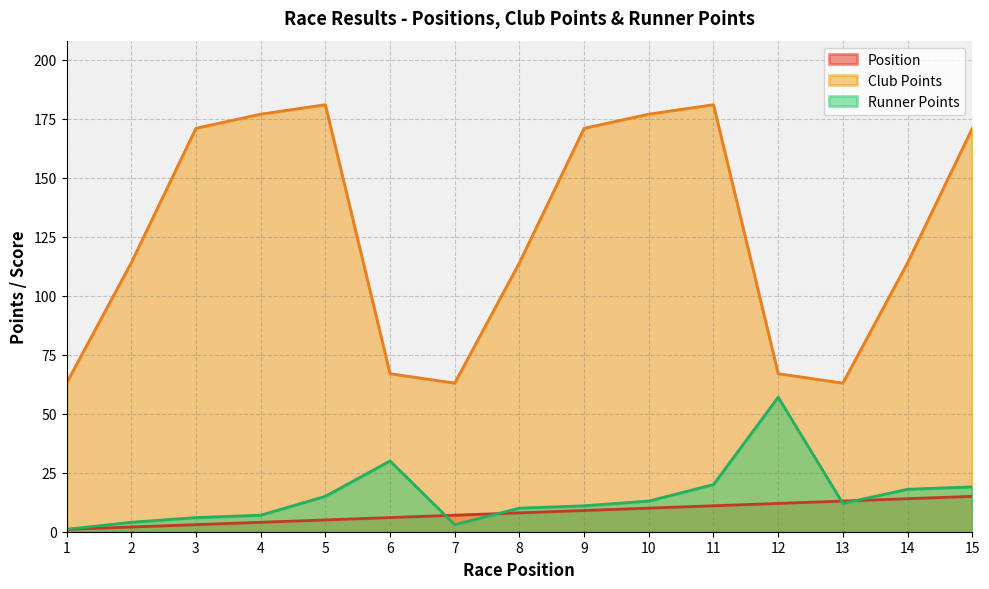

Which series has the largest total across all categories?

Club Points